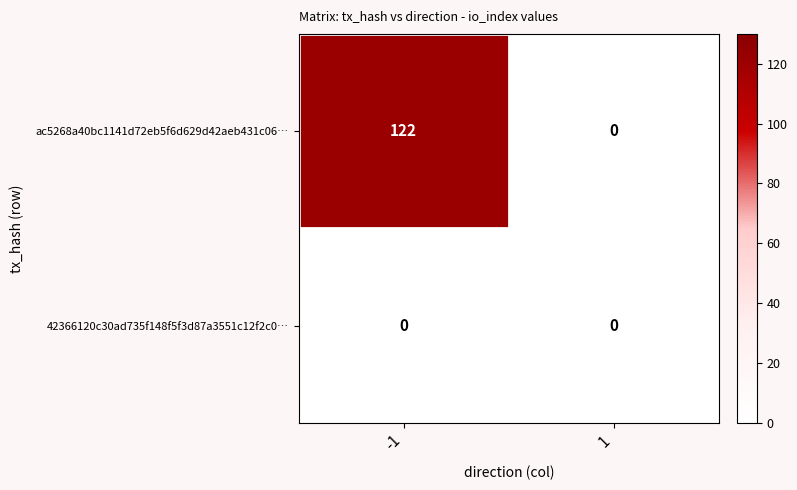

True or false: 42366120c30ad735f148f5f3d87a3551c12f2c0… has a value of 0 at -1.

True